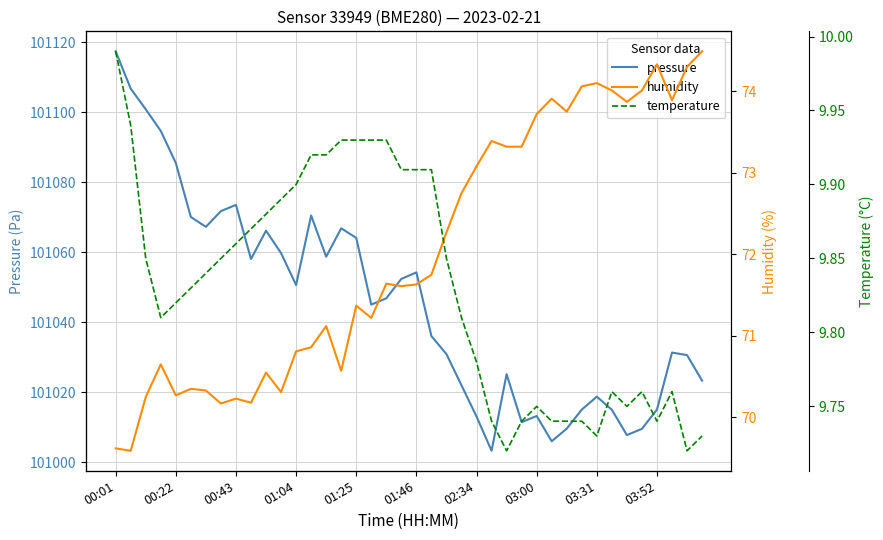

True or false: humidity has more than 1 interior local peaks.

True